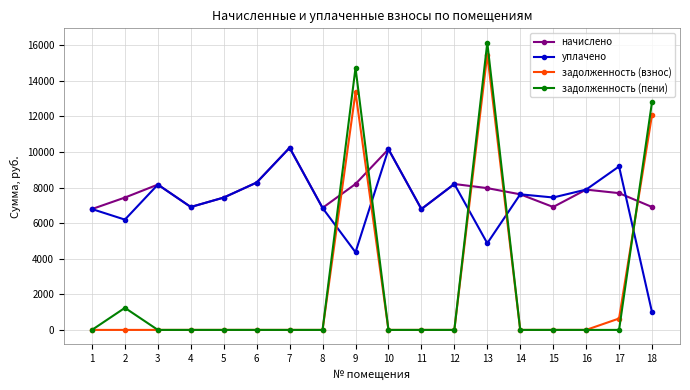

The задолженность (пени) series shows 14719.6 at 9. True or false?

True